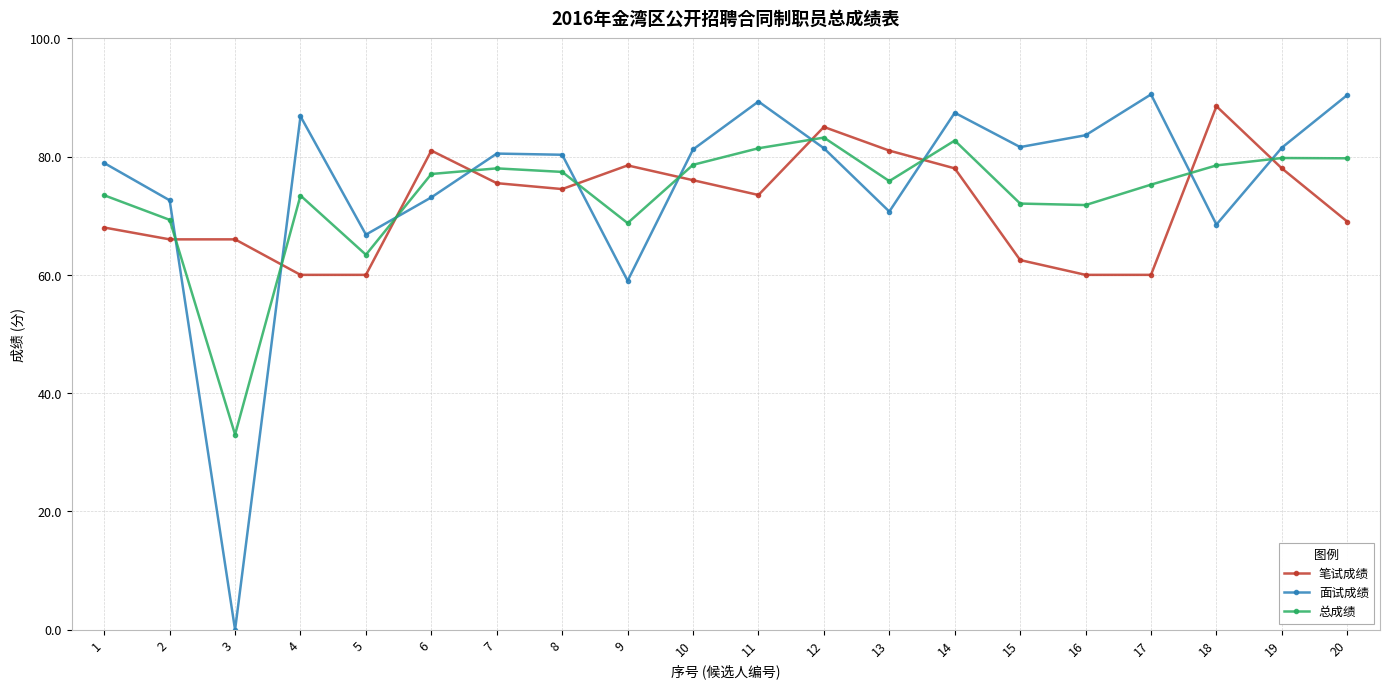

The 面试成绩 series shows 114.4 at 4. True or false?

False